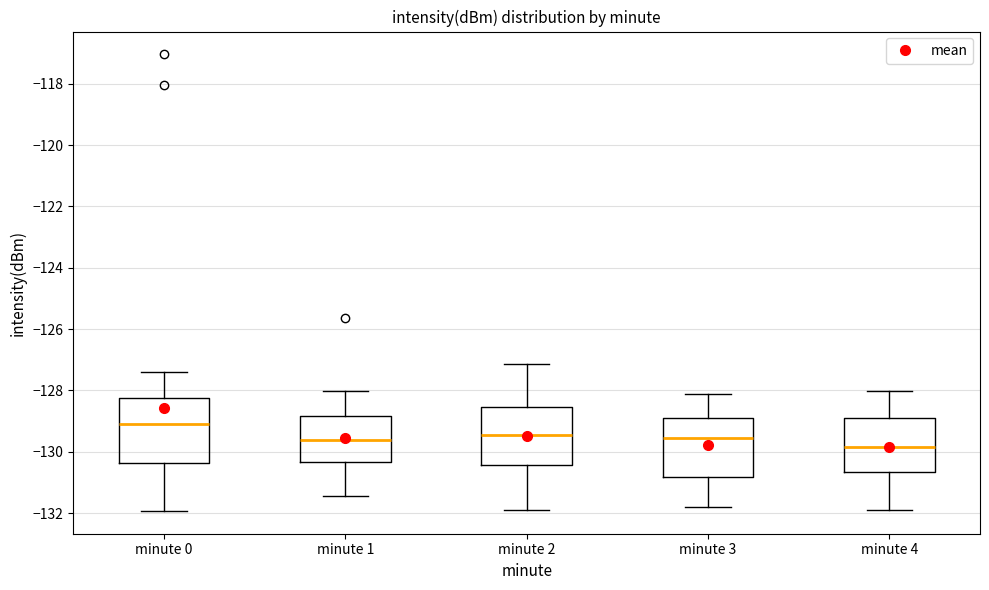

Reading left to right, transcribe this box plot: for each box, give where its median line is, the range the box spans, and where its two whiskers end, as read against the y-axis. The values are not printed on the chart, so give them approximately, as read against the axis.

minute 0: median -129.2, box -130.4 to -128.2, whiskers -132.0 to -127.4
minute 1: median -129.6, box -130.4 to -128.8, whiskers -131.4 to -128.0
minute 2: median -129.4, box -130.4 to -128.6, whiskers -132.0 to -127.2
minute 3: median -129.6, box -130.8 to -128.8, whiskers -131.8 to -128.2
minute 4: median -129.8, box -130.6 to -129.0, whiskers -131.8 to -128.0